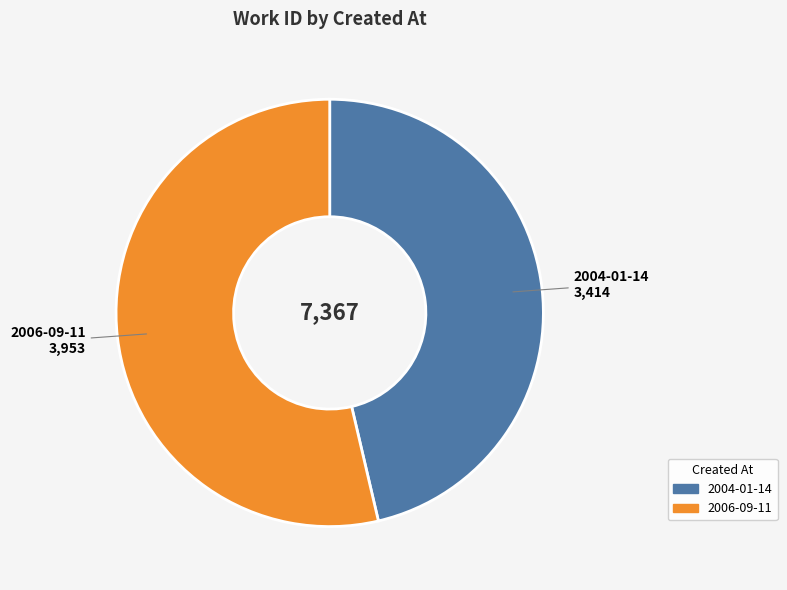

The 2004-01-14 slice represents 35% of the pie. True or false?

False